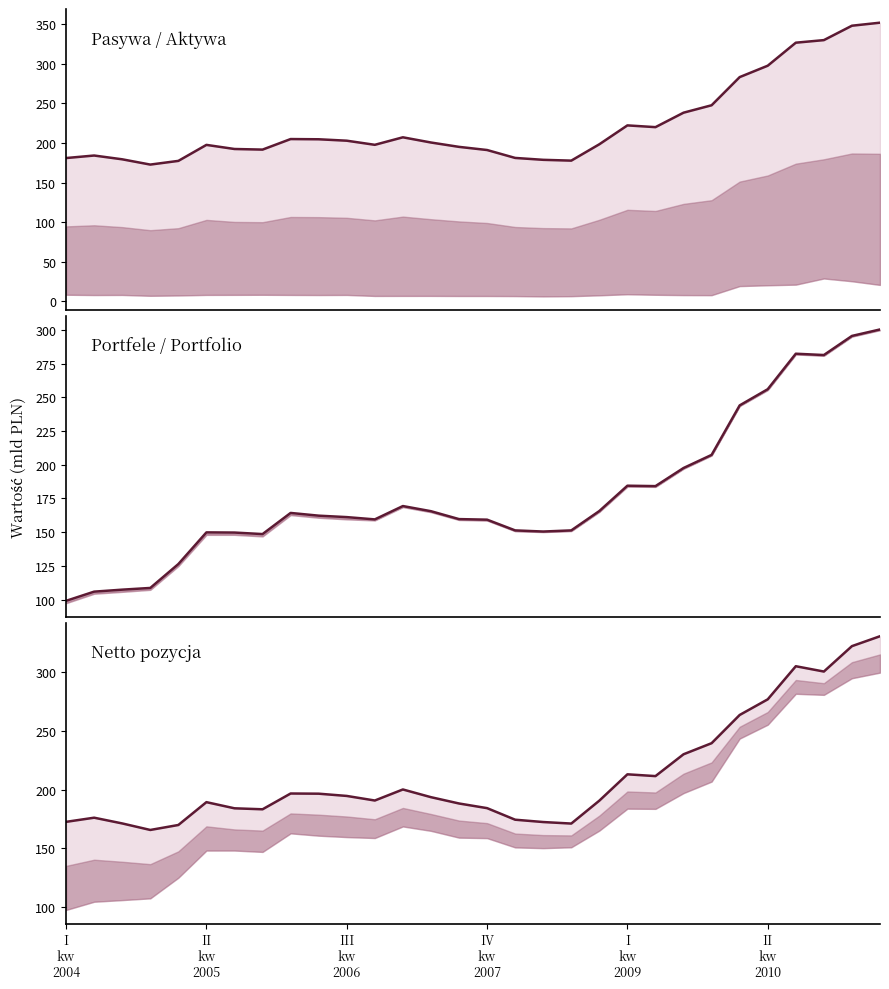

What is the label of the 12th point from the right?

18